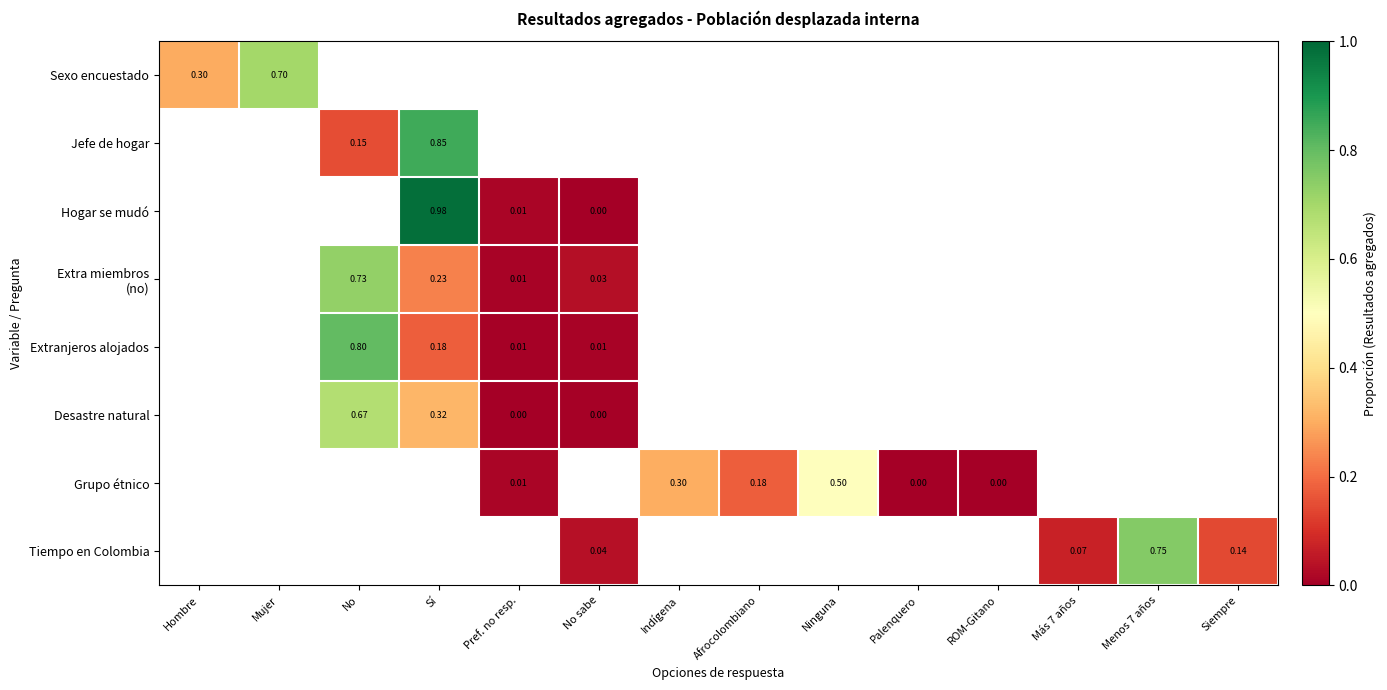

How many series are shown in this chart?

8